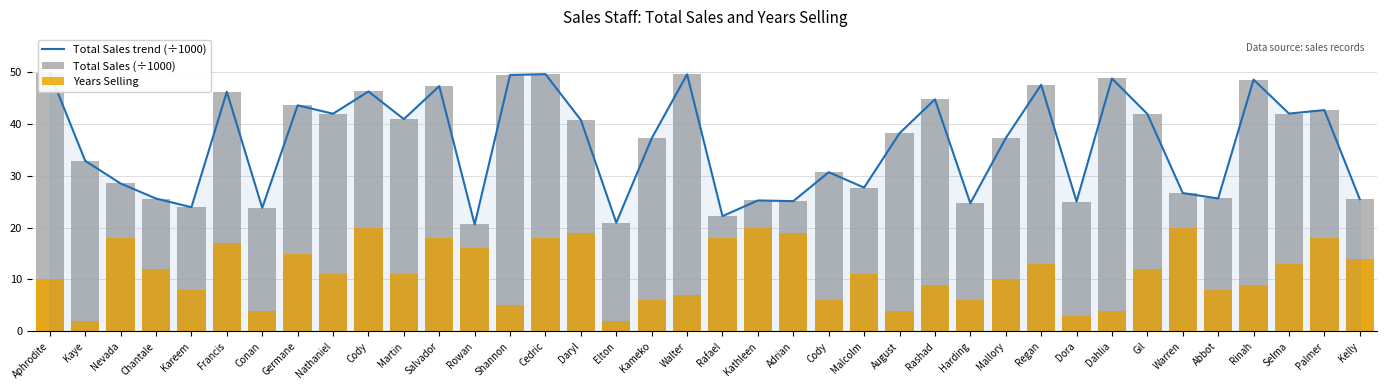

What is the total value across all series at Regan?

108.1